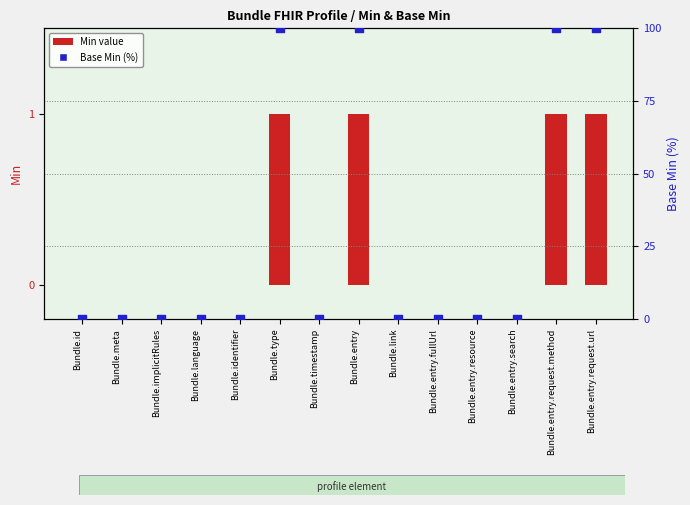

What are all the series names shown in the legend?

Min value, Base Min (%)